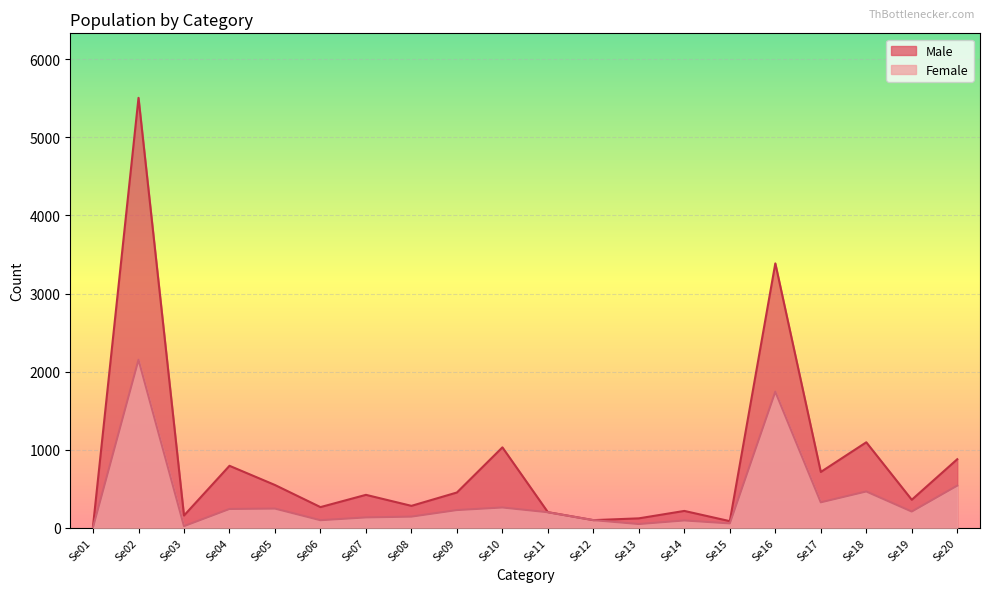

At which category is the sum across all series the highest?

Se02